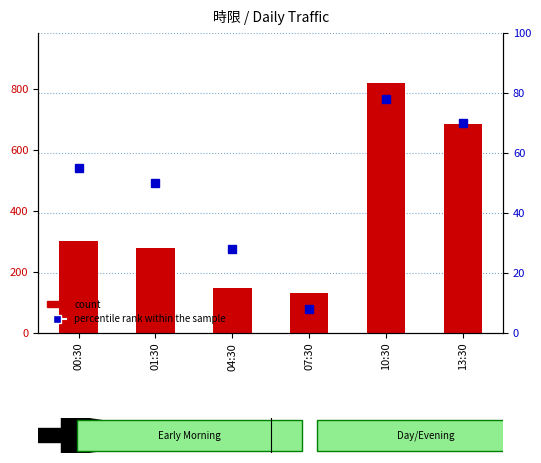

What is the value of the count bar at the 6th from the left?

684